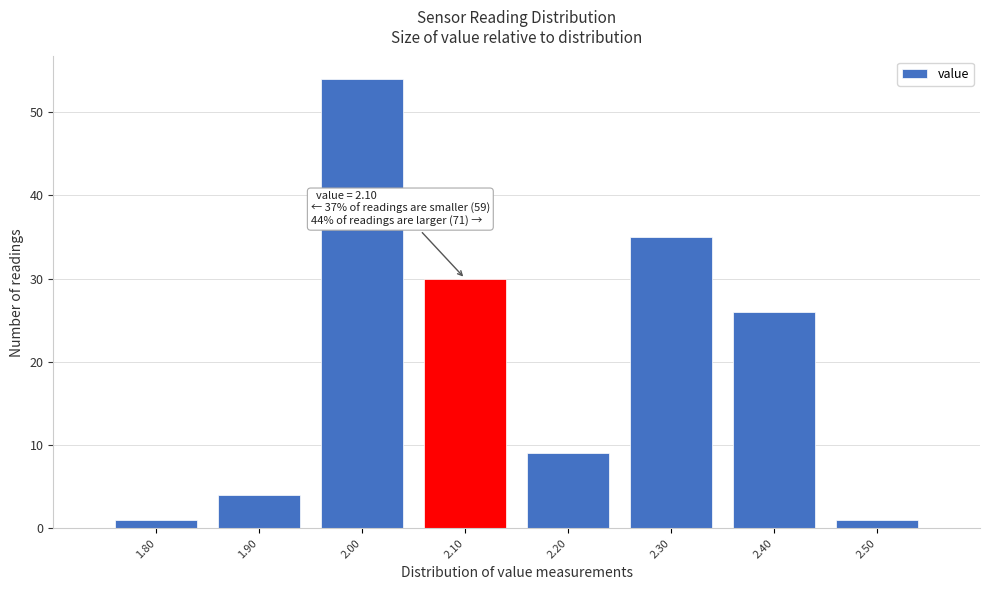

Over which range of the x-axis is the bar tallest?

1.95 to 2.05